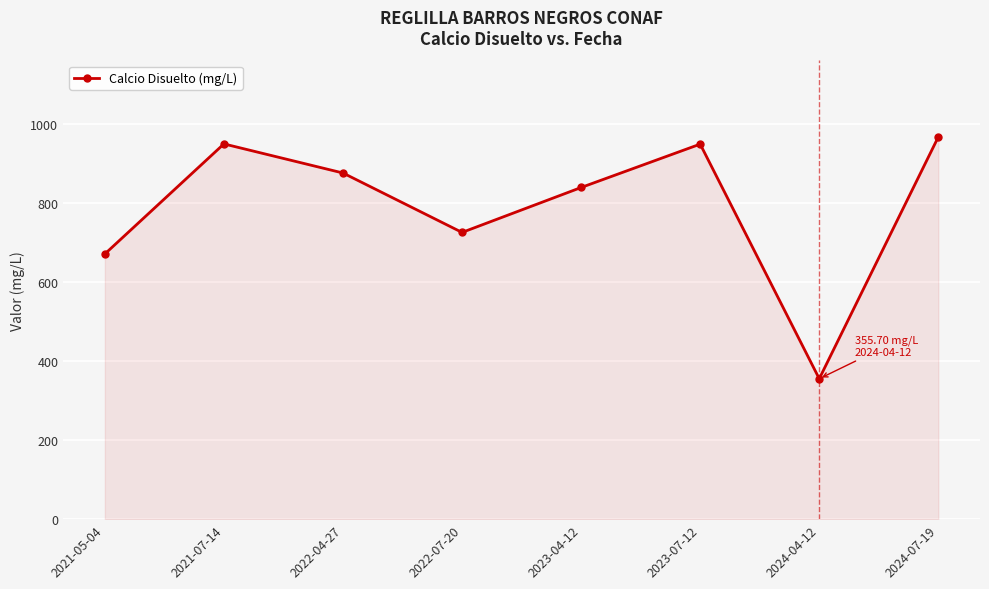

How many values are below 876?

4